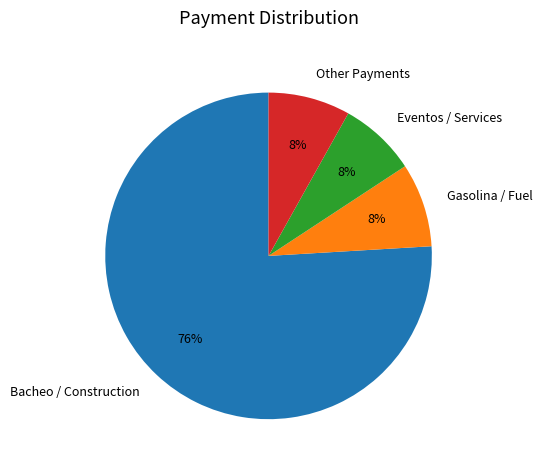

The Bacheo / Construction slice represents 76% of the pie. True or false?

True